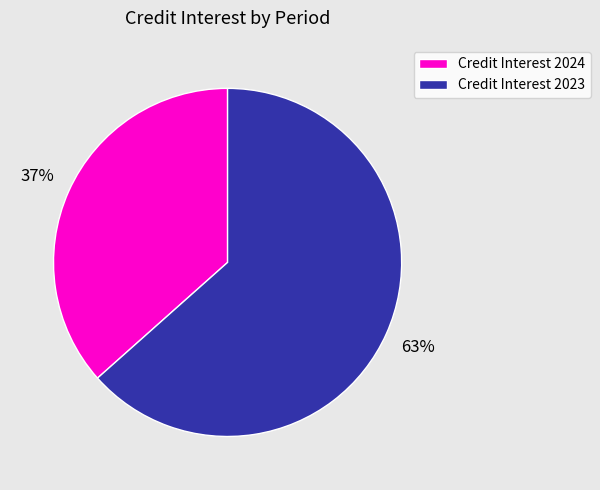

Do Credit Interest 2023 and Credit Interest 2024 together represent more than half of the pie?

Yes